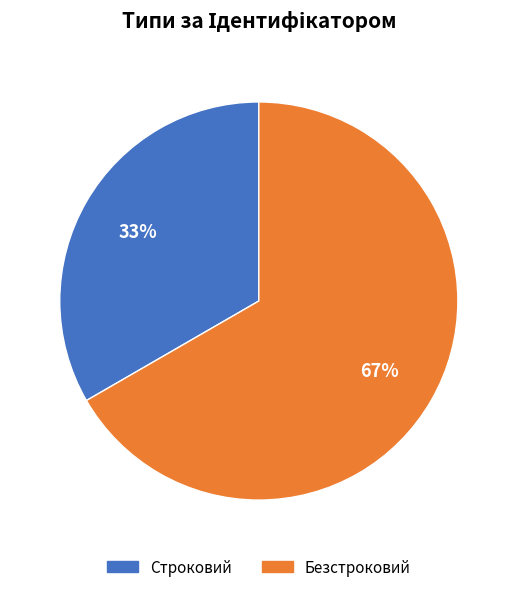

Do Строковий and Безстроковий together represent more than half of the pie?

Yes